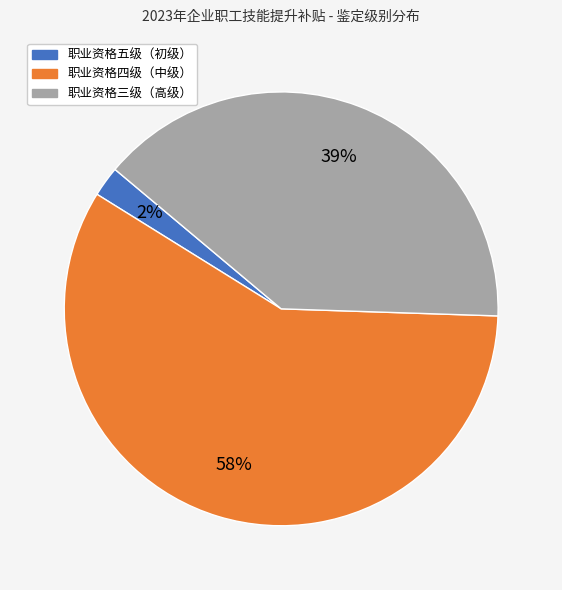

Between 职业资格五级（初级） and 职业资格四级（中级）, which is larger?

职业资格四级（中级）